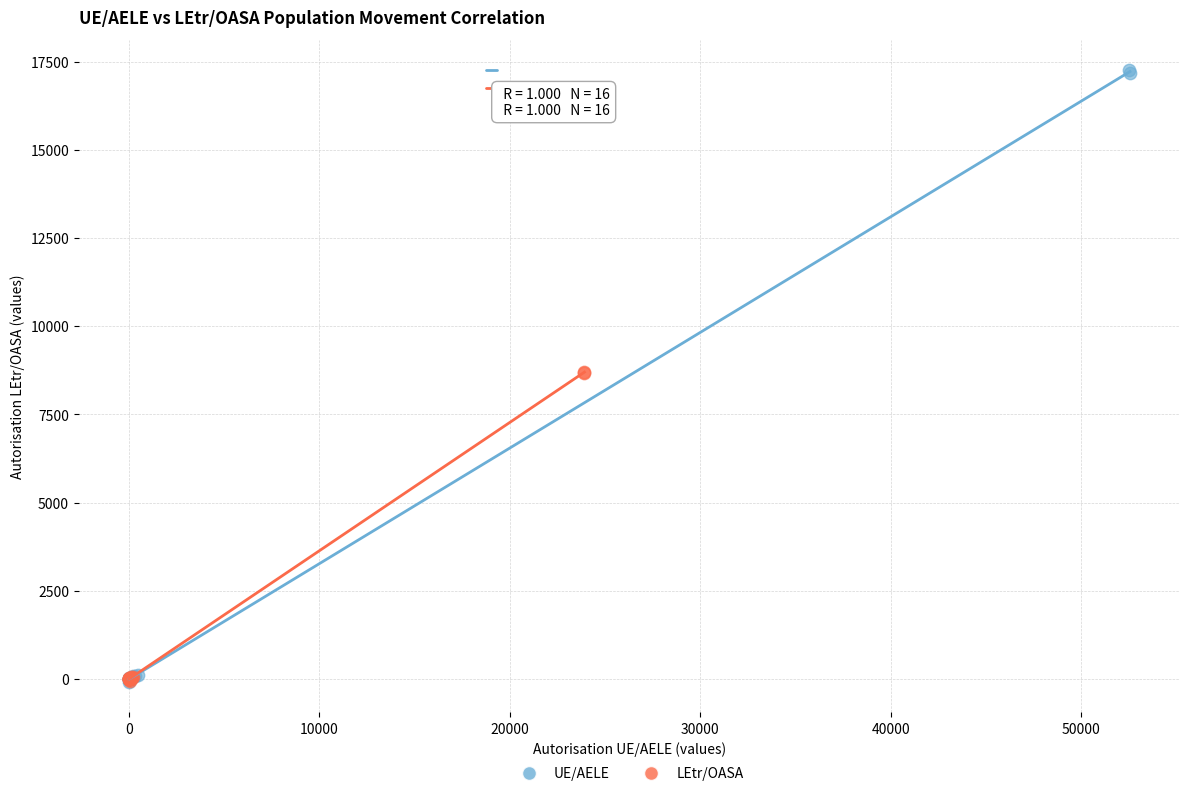

Which series has the widest spread of Y values?

UE/AELE